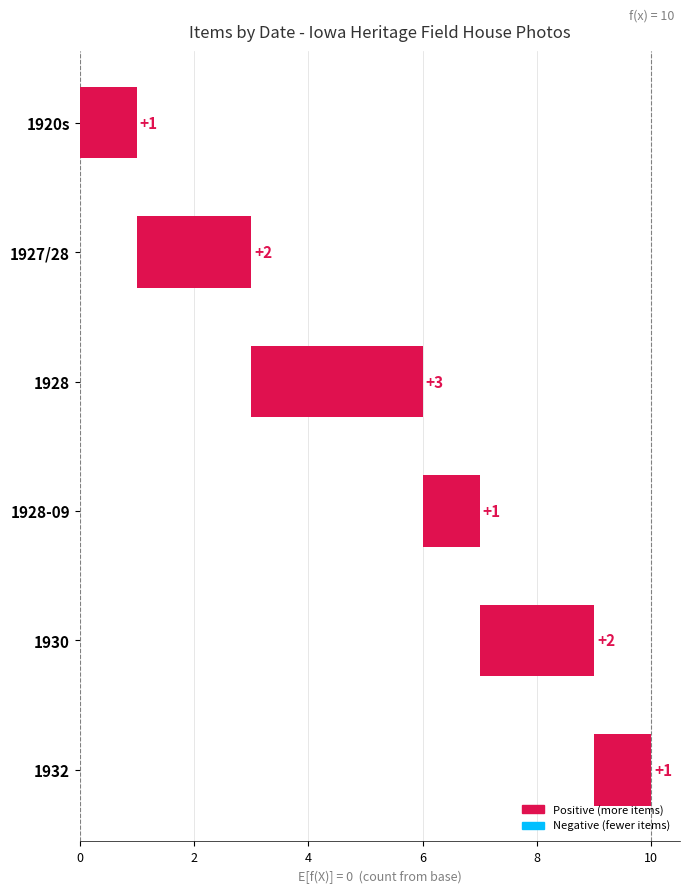

What is the value of the 5th bar from the left?

2